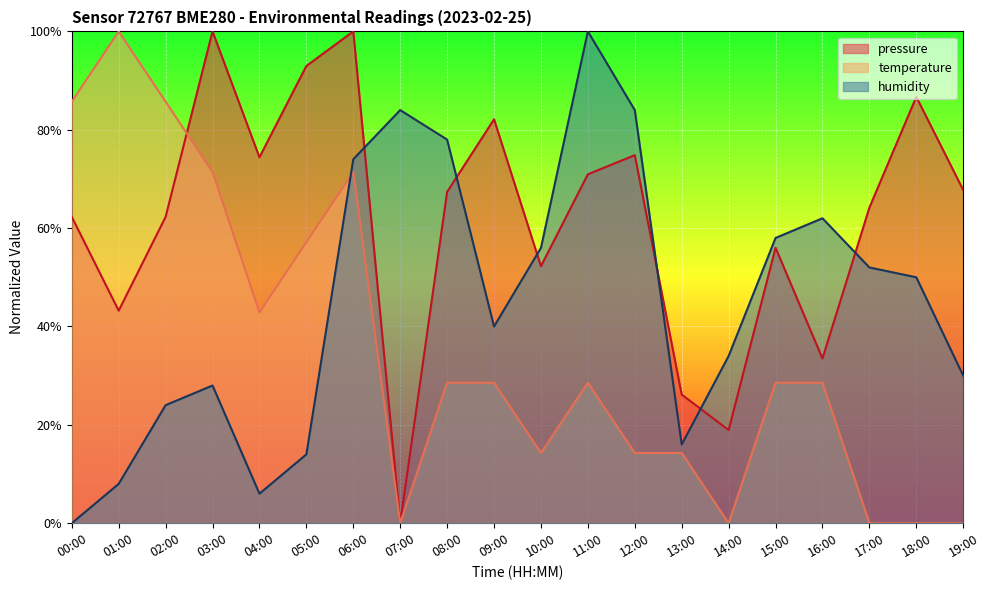

How many values in the pressure series exceed 67?

10